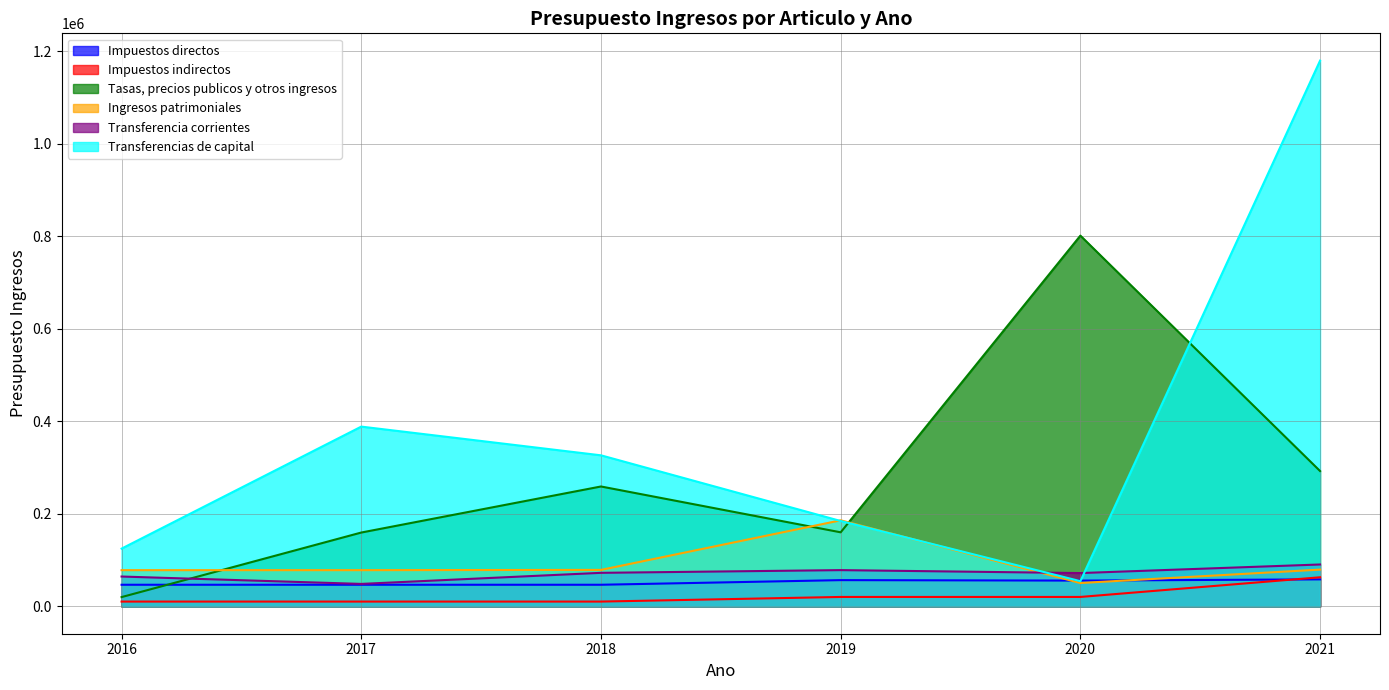

How many data points in Ingresos patrimoniales are above 78983?

3